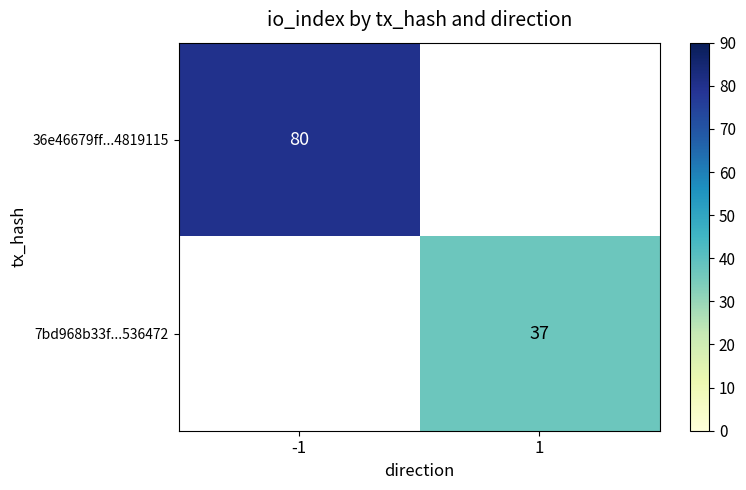

Count the number of categories in the chart.

2